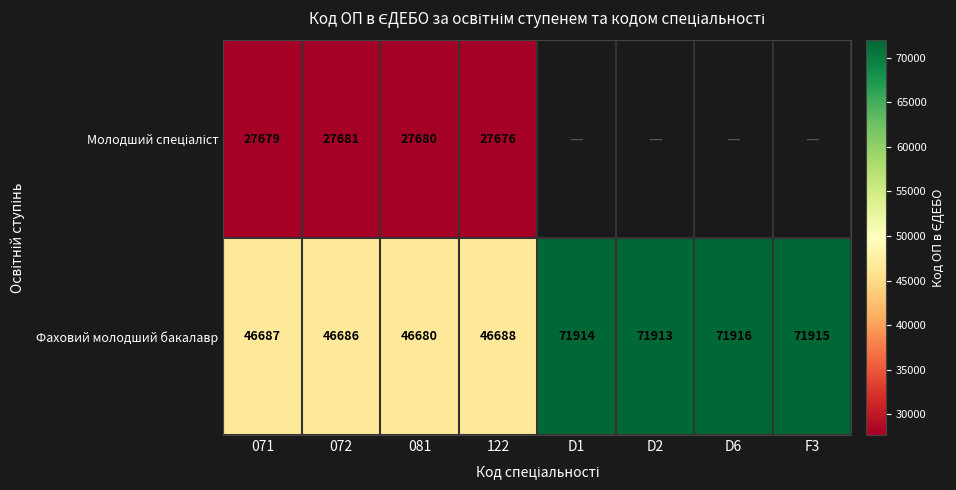

List the labels in order of Фаховий молодший бакалавр value, smallest first.

081, 072, 071, 122, D2, D1, F3, D6